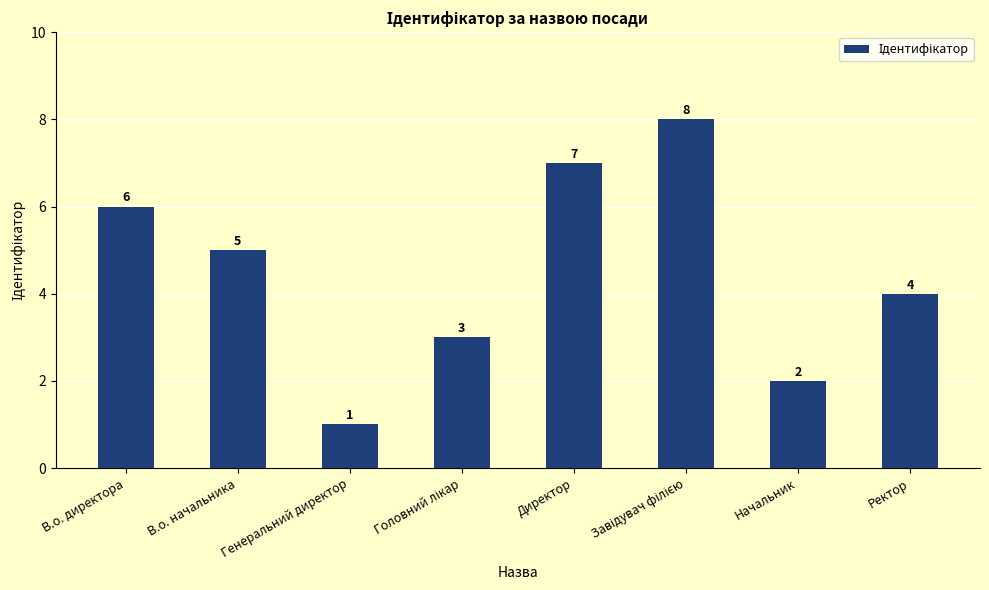

What is the value of the 8th bar from the left?

4